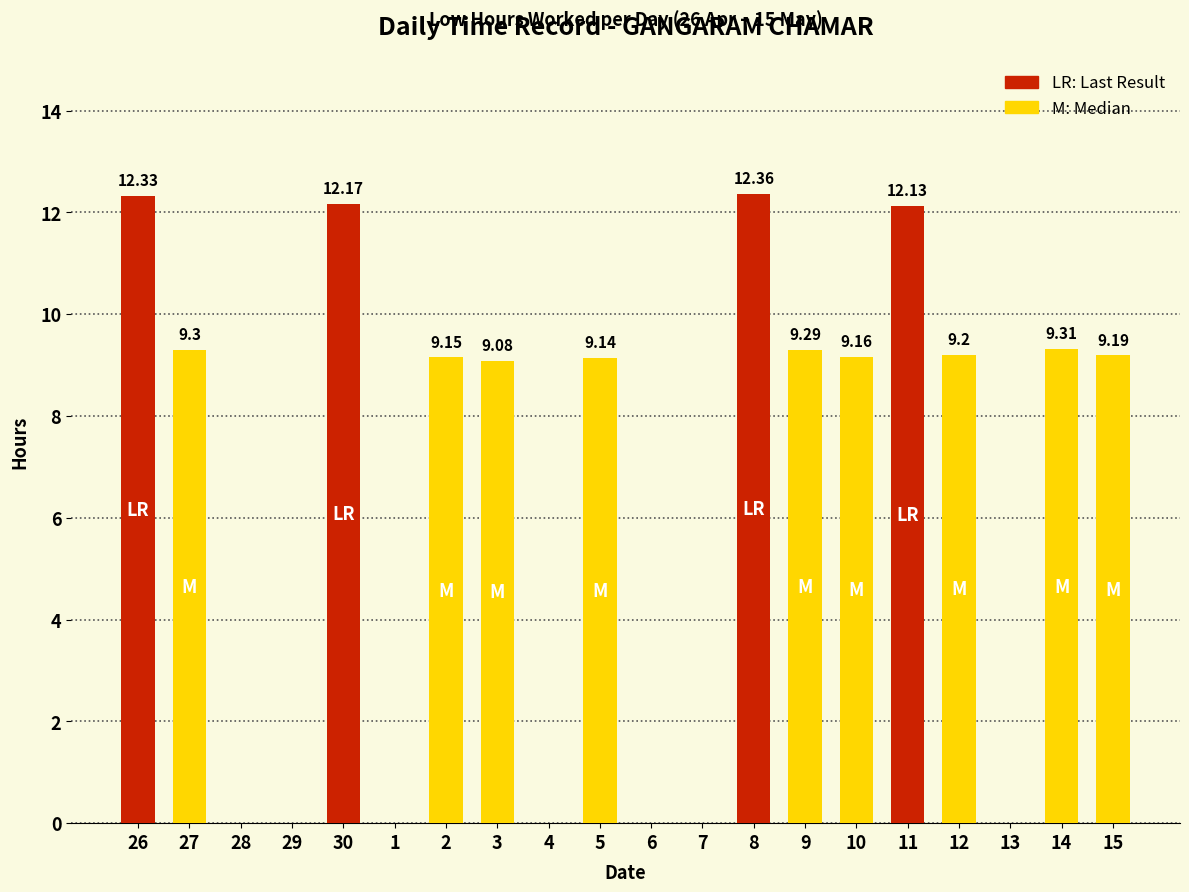

Which has a higher value, 30 or 7?

30